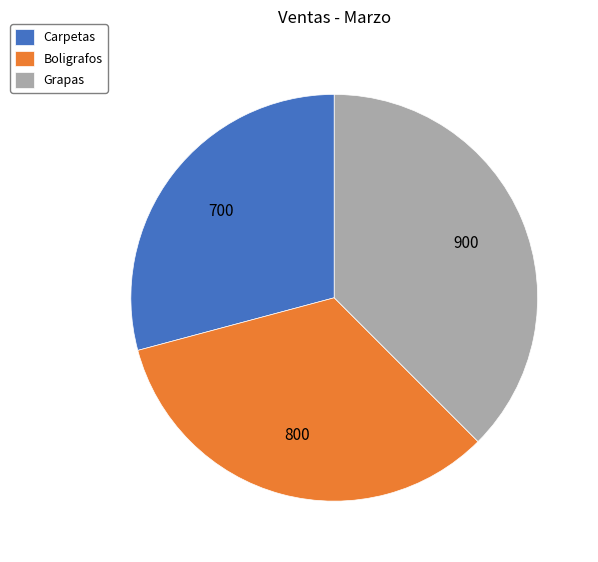

Does any single category account for the majority?

No